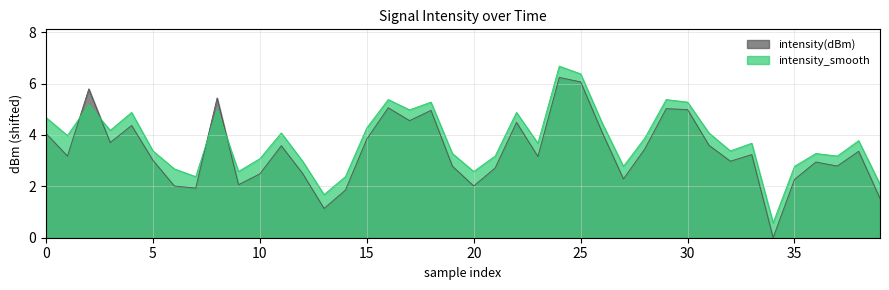

At how many categories does at least one series exceed 1?

39